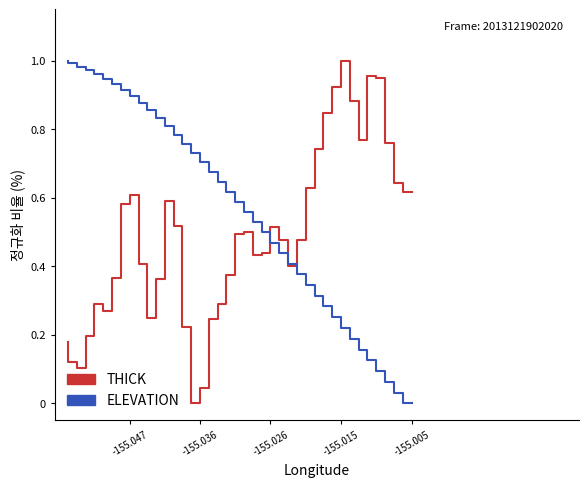

What position from the right is -155.047?

8